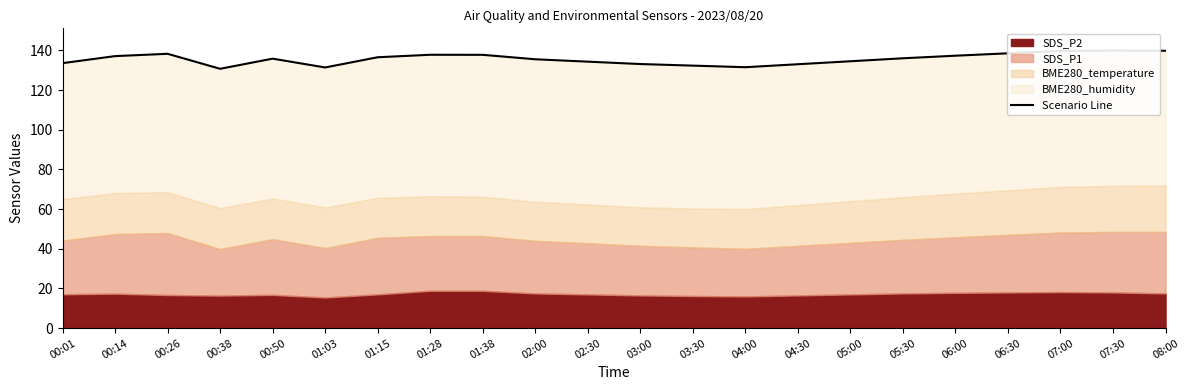

What position from the right is 03:00?

11